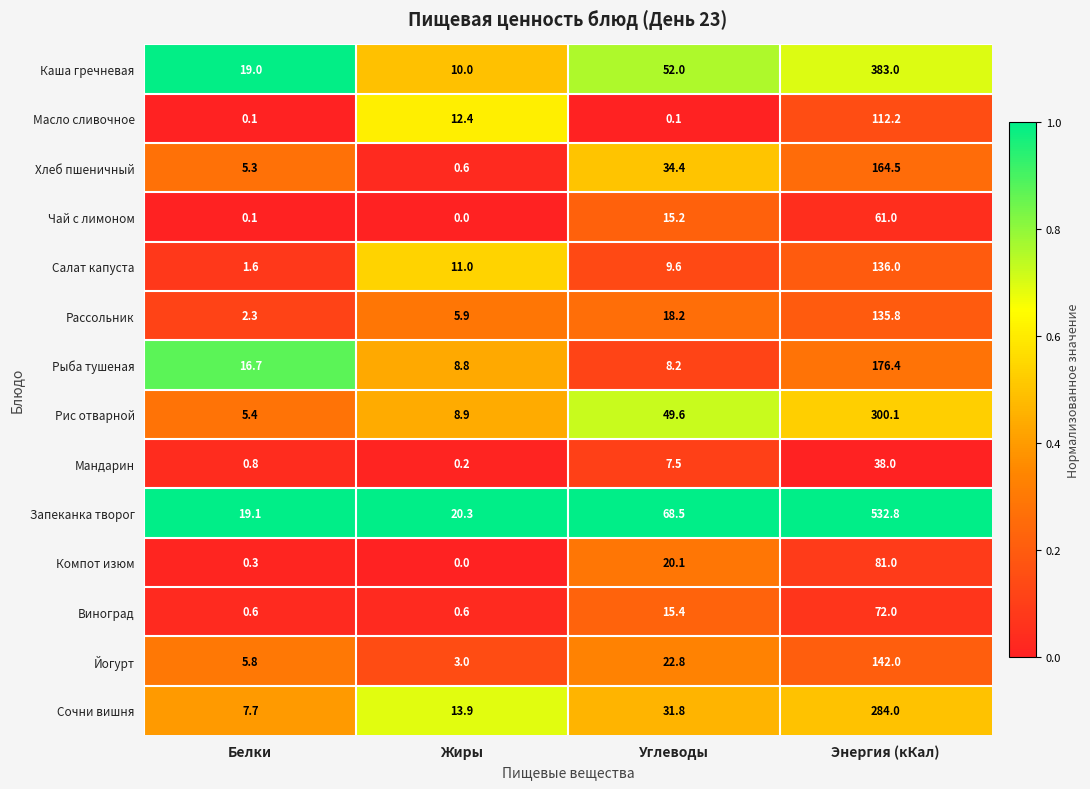

At how many categories does at least one series exceed 0?

4